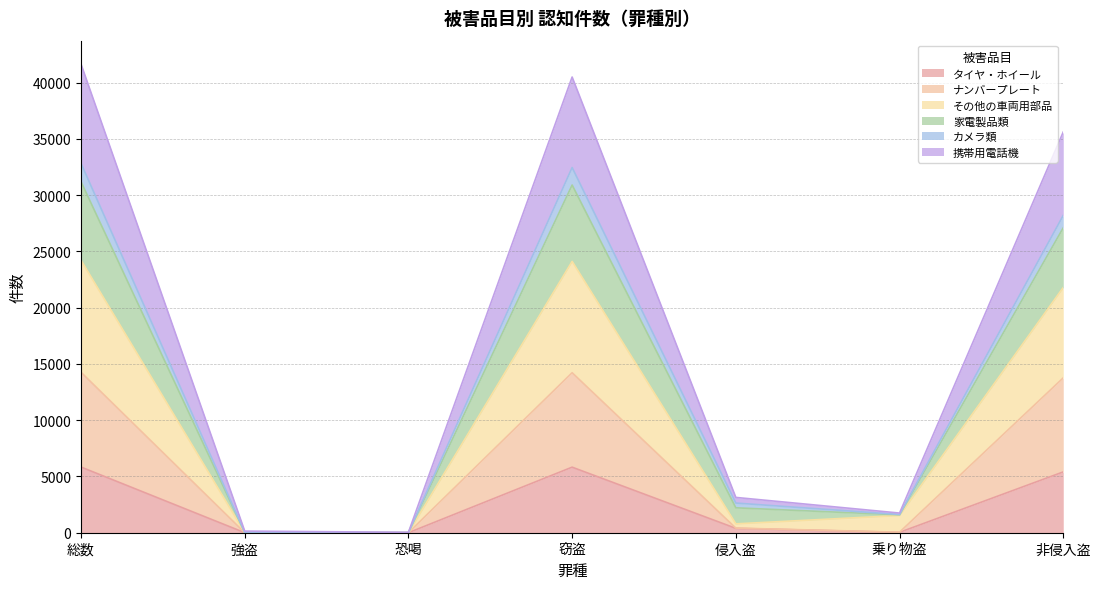

At which label does その他の車両用部品 first exceed 1532?

総数